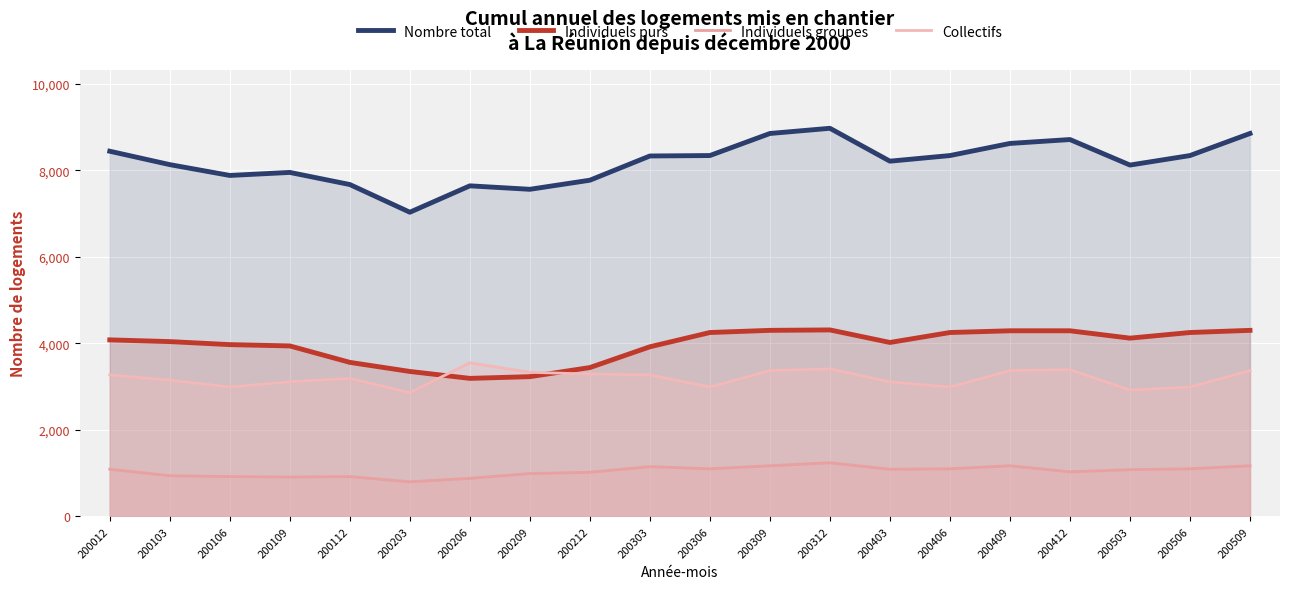

The Nombre total series shows 3574 at 200012. True or false?

False